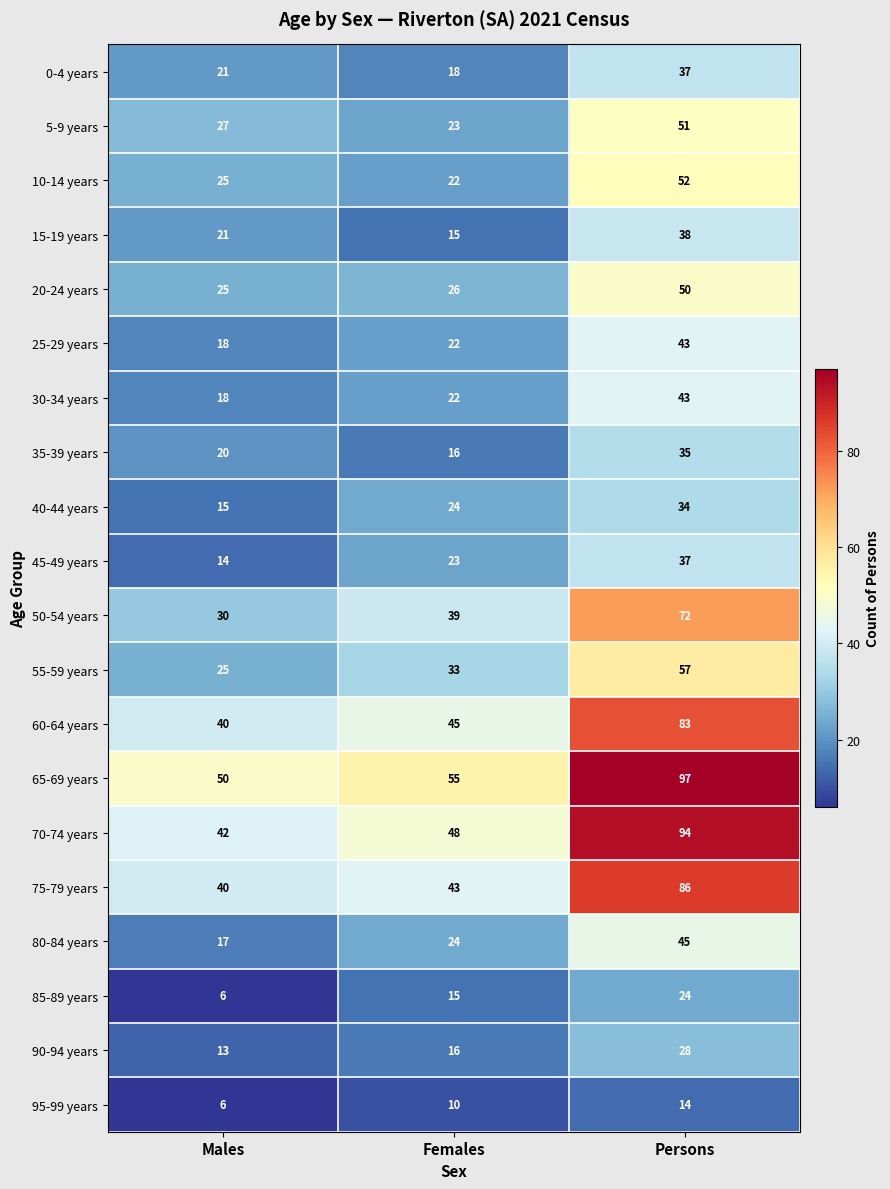

What is the maximum value shown in the chart?

97